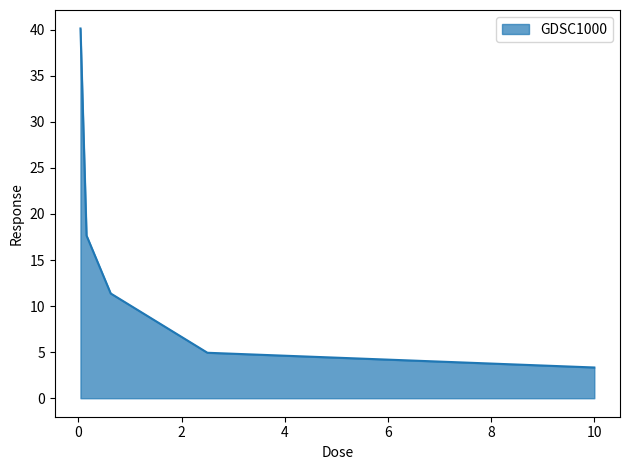

Does the chart display data point markers on the line(s)?

No